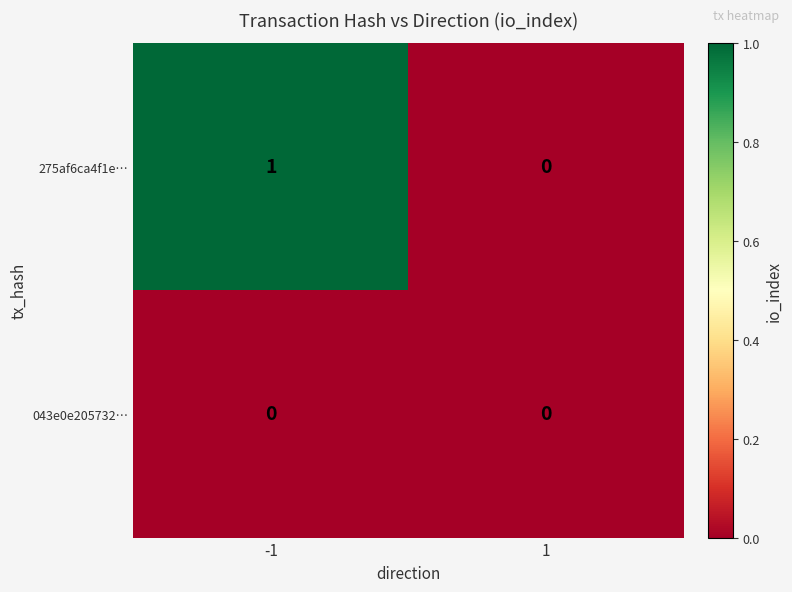

True or false: 043e0e205732… has a value of 0 at -1.

True